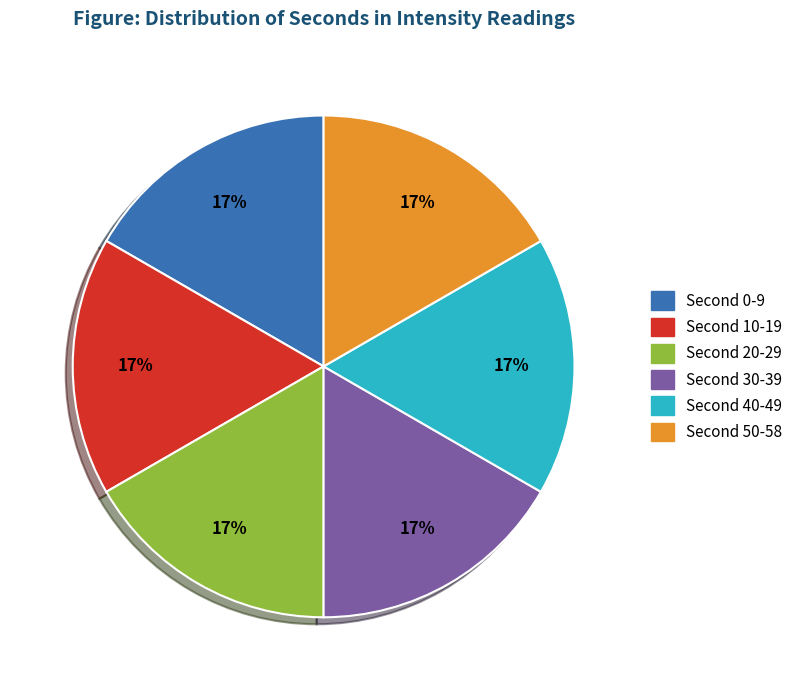

How many slices are in this pie chart?

6